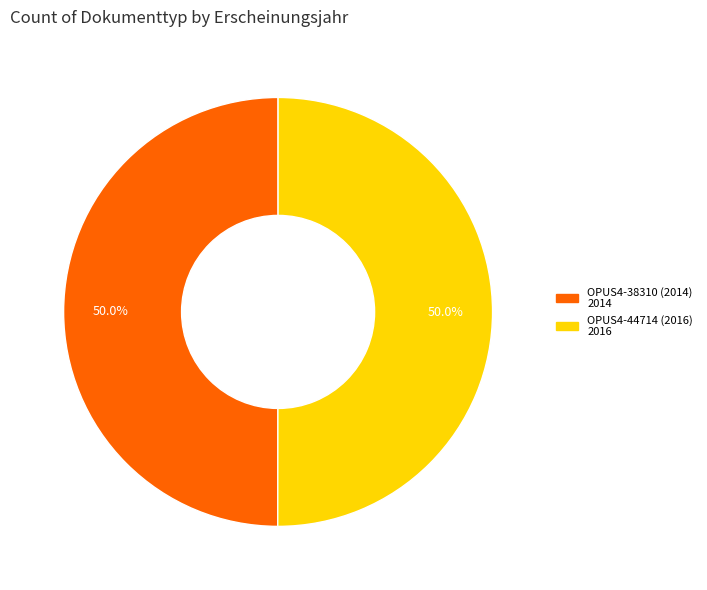

To the nearest percent, what is the average slice percentage?

50%